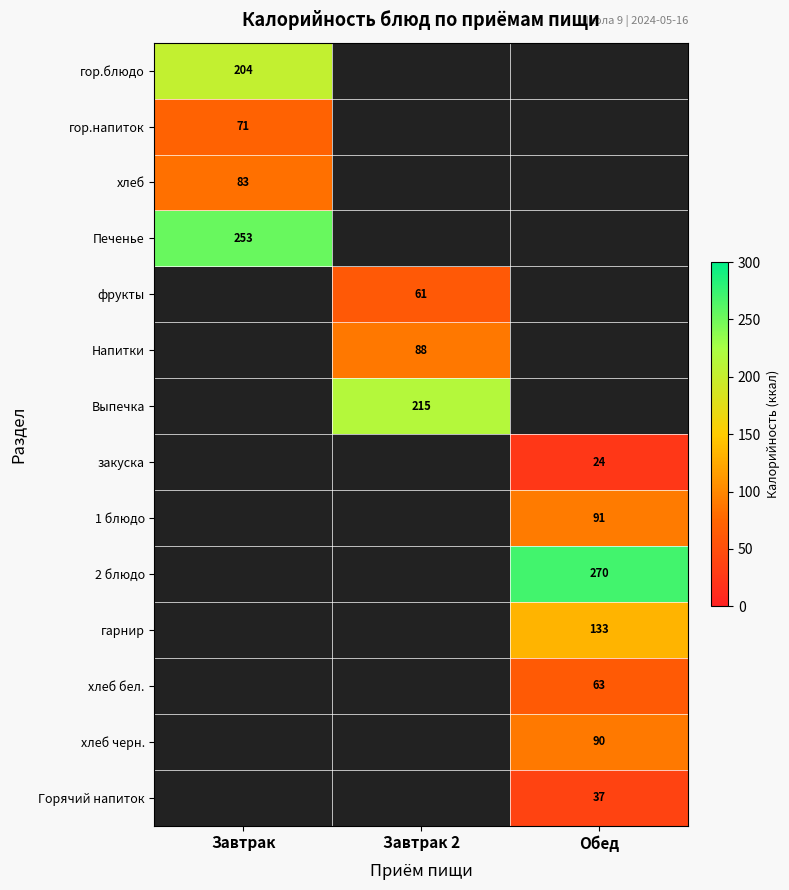

The Выпечка series shows 215.0 at Завтрак 2. True or false?

True